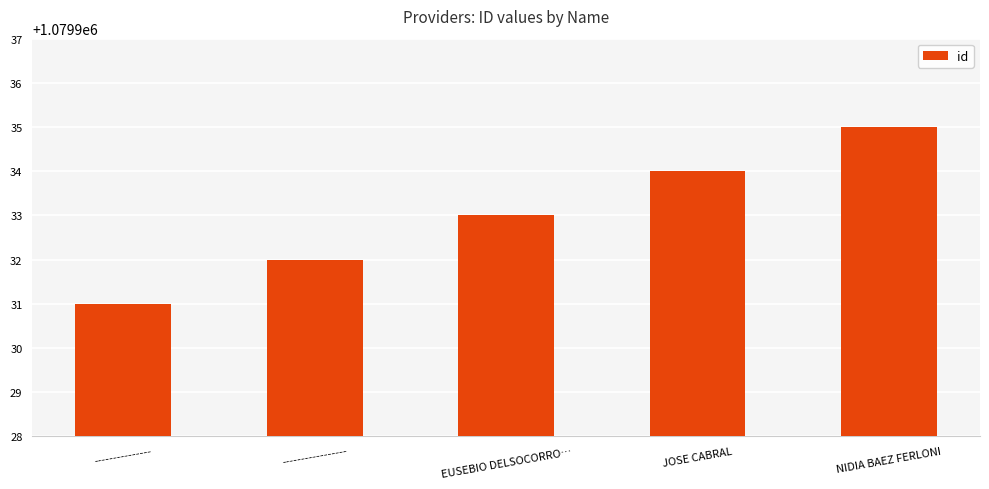

What is the value of the 4th bar from the left?

1079934